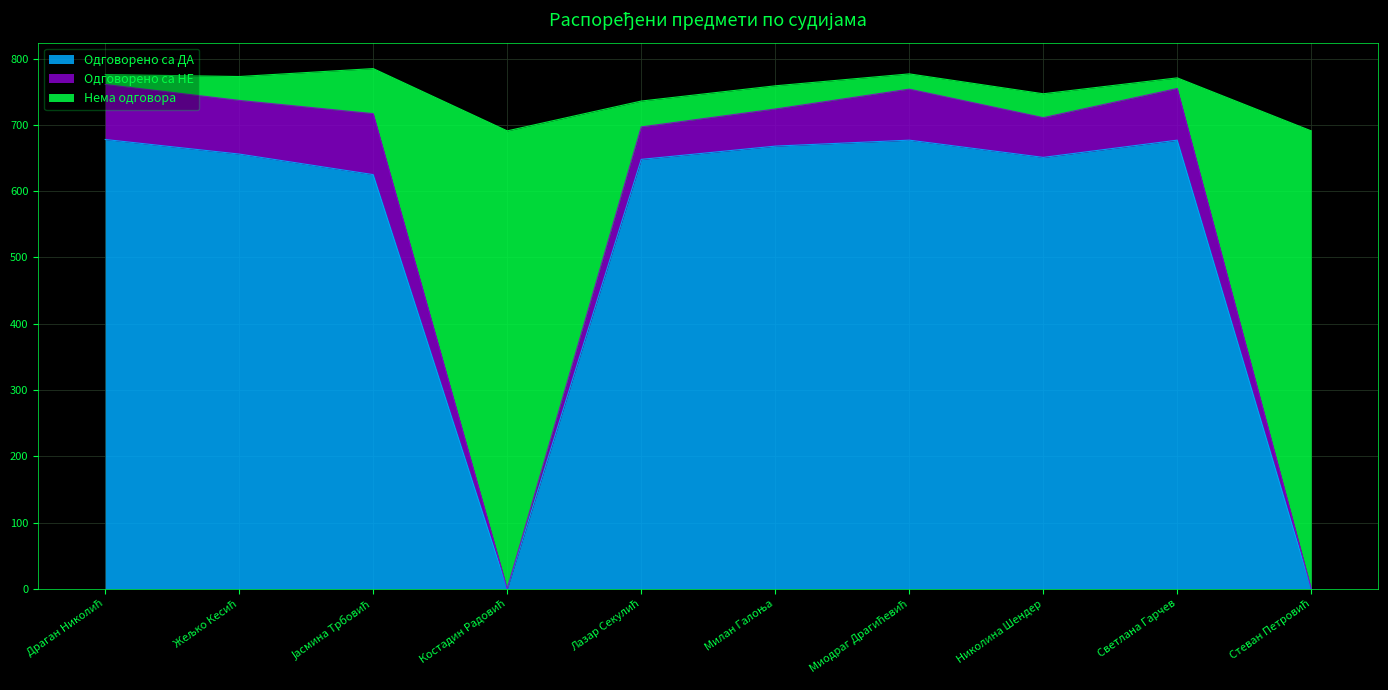

True or false: Одговорено са ДА has a value of 651 at Николина Шендер.

True